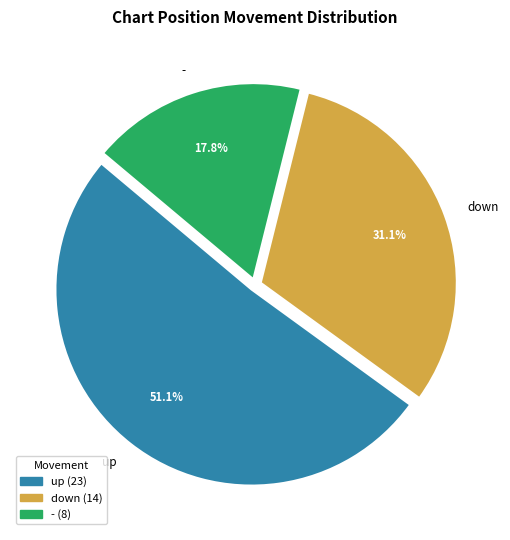

What percentage do - and up together represent?

68.9%